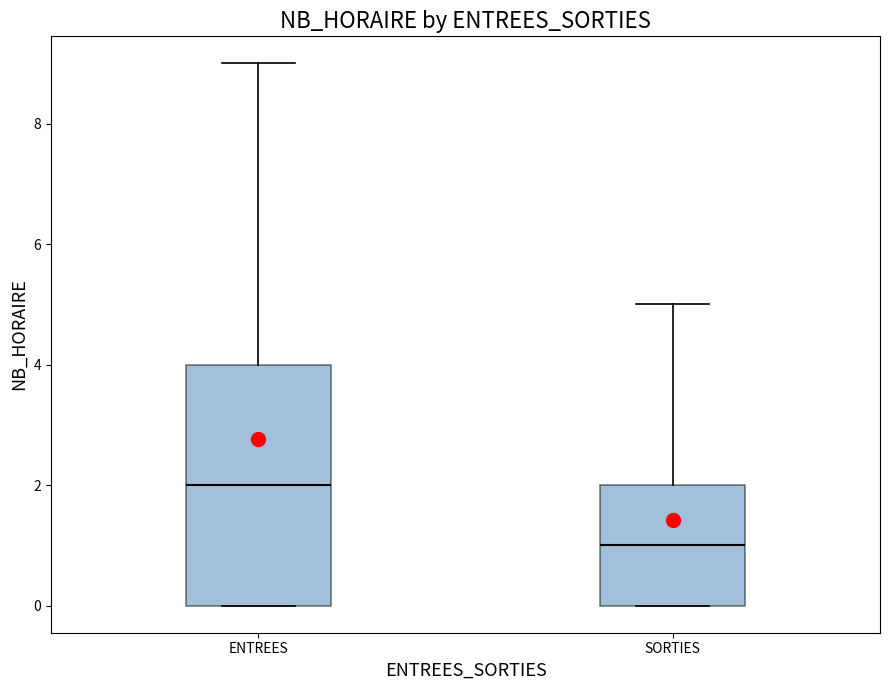

Which box has the lowest median line?

SORTIES